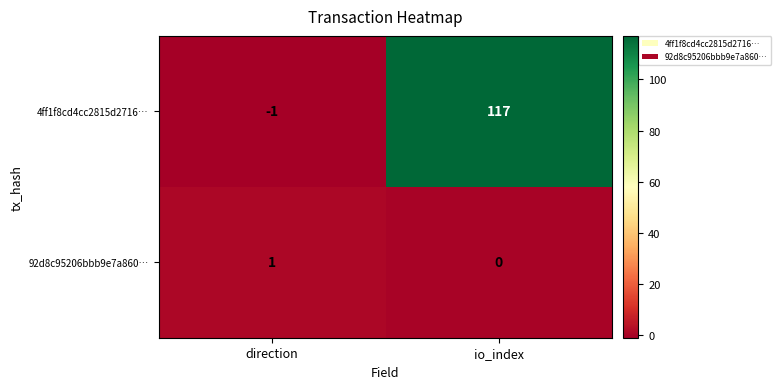

List the series in order of their overall mean, highest first.

4ff1f8cd4cc2815d2716…, 92d8c95206bbb9e7a860…